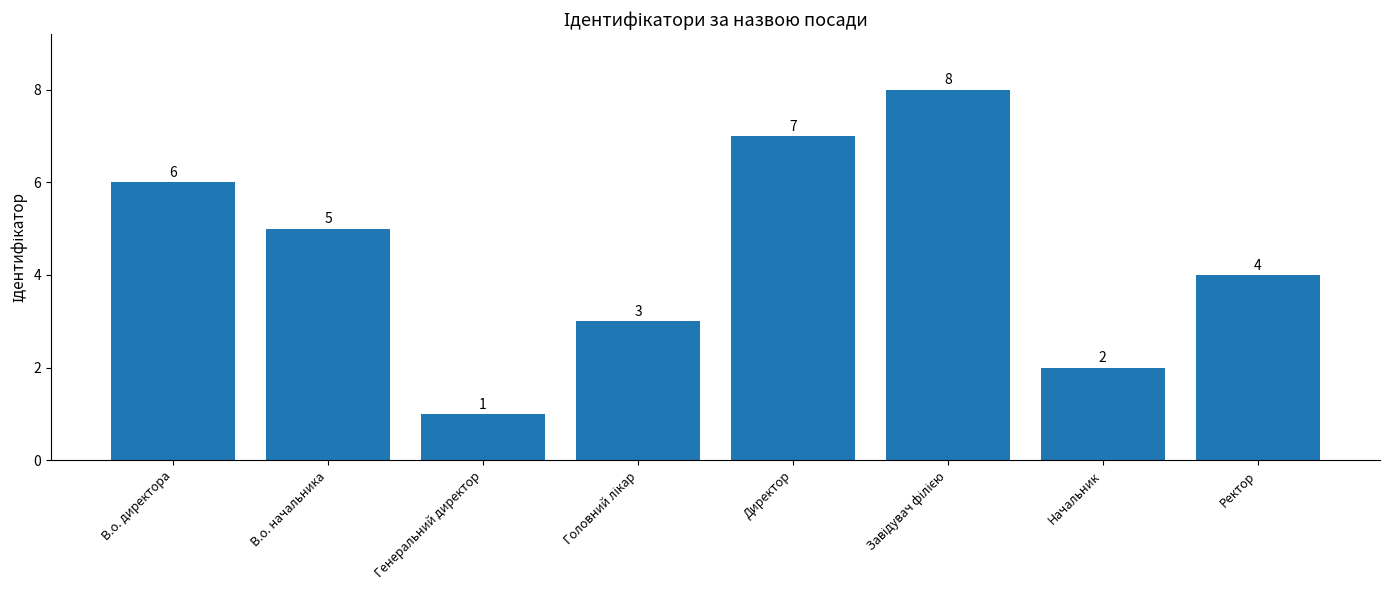

How many values are below 5?

4